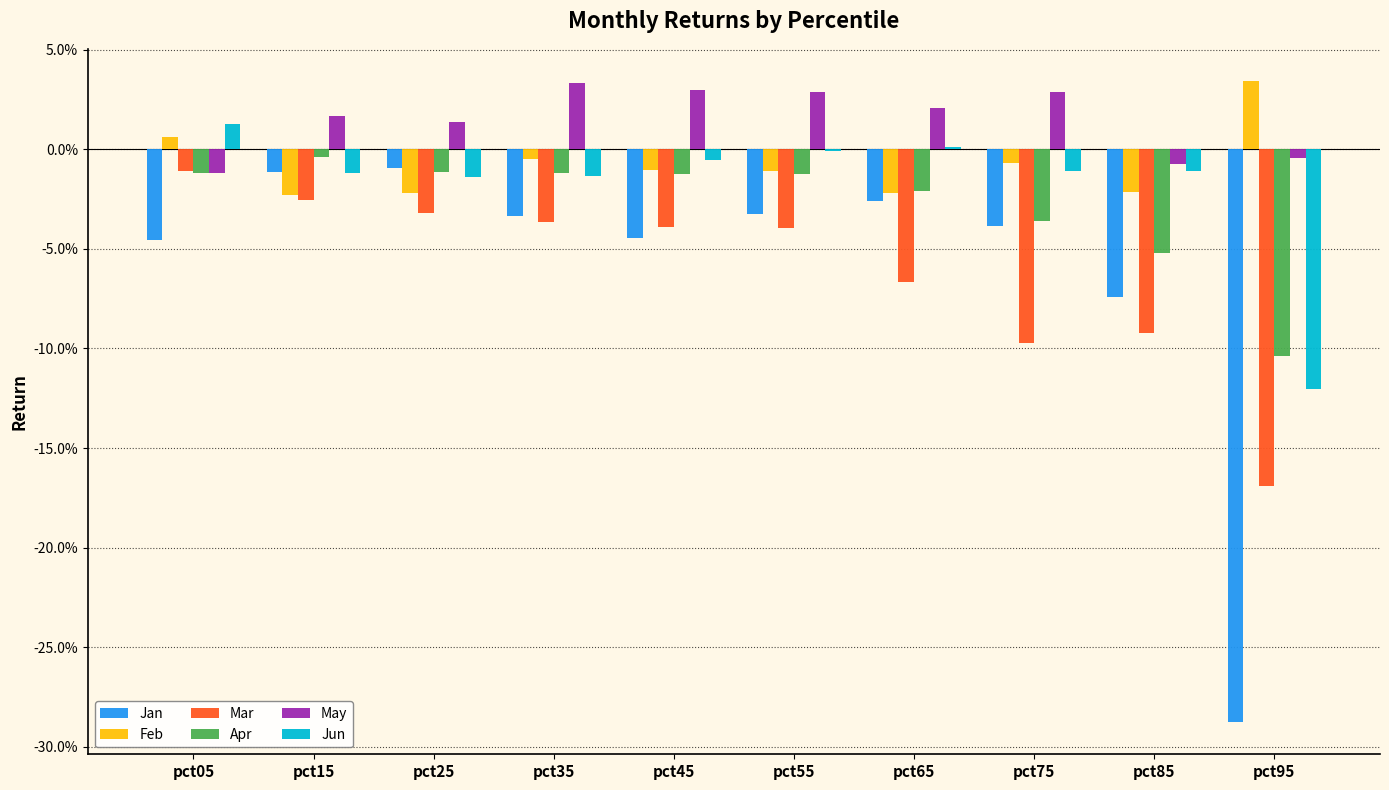

What are all the series names shown in the legend?

Jan, Feb, Mar, Apr, May, Jun